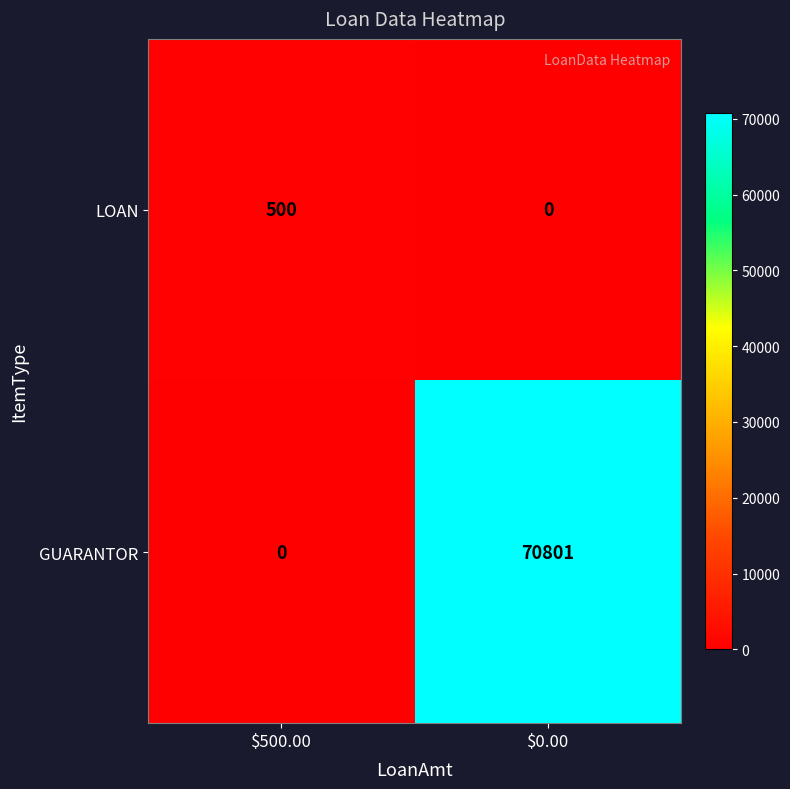

What is the highest value of the GUARANTOR series?

70801